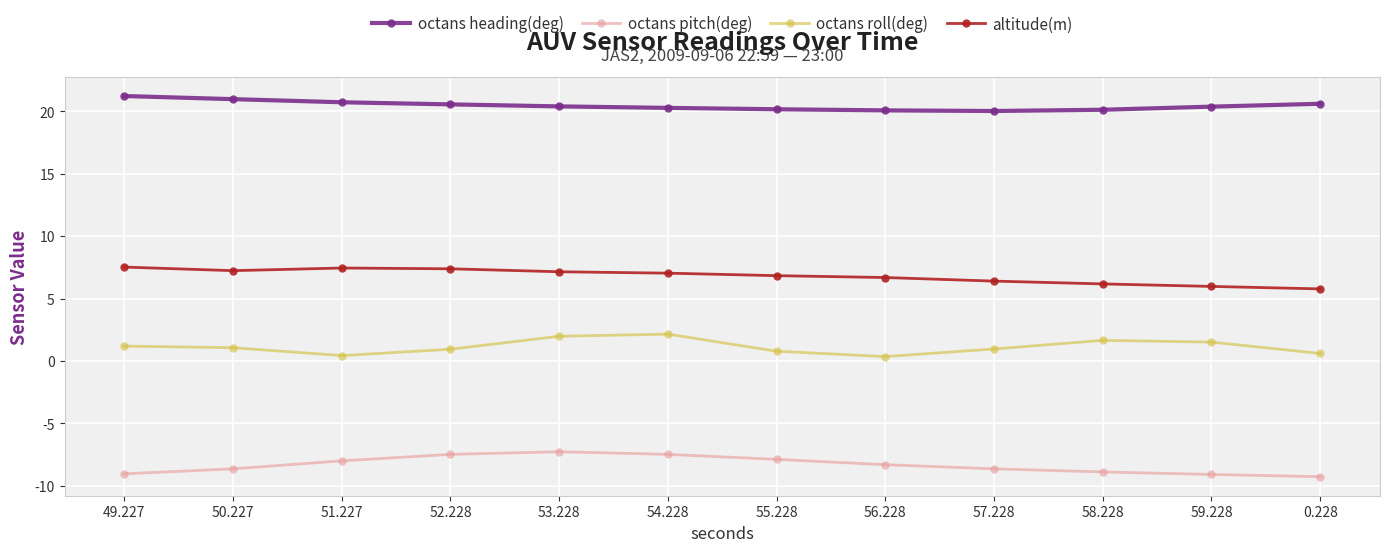

True or false: altitude(m) and octans roll(deg) intersect in this chart.

False